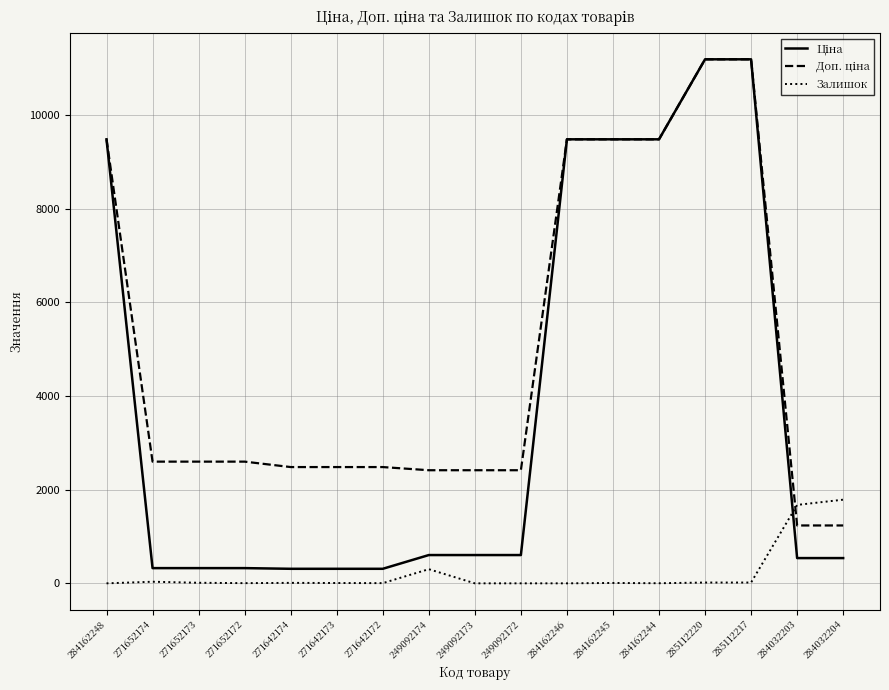

What is the total value across all series at 249092173?

3018.6